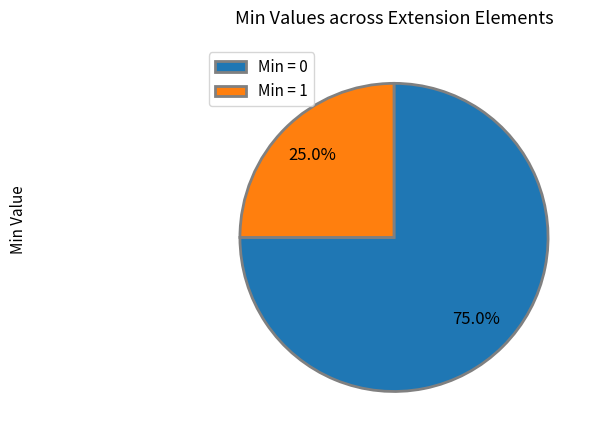

How many segments does this pie chart have?

2